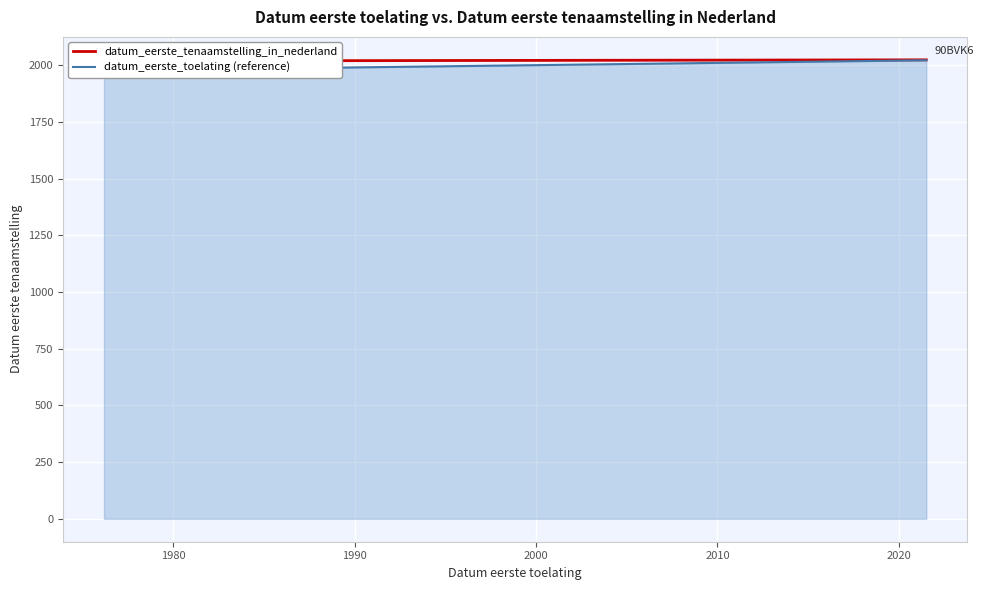

Which has a higher value, 1980 or 1990?

1990